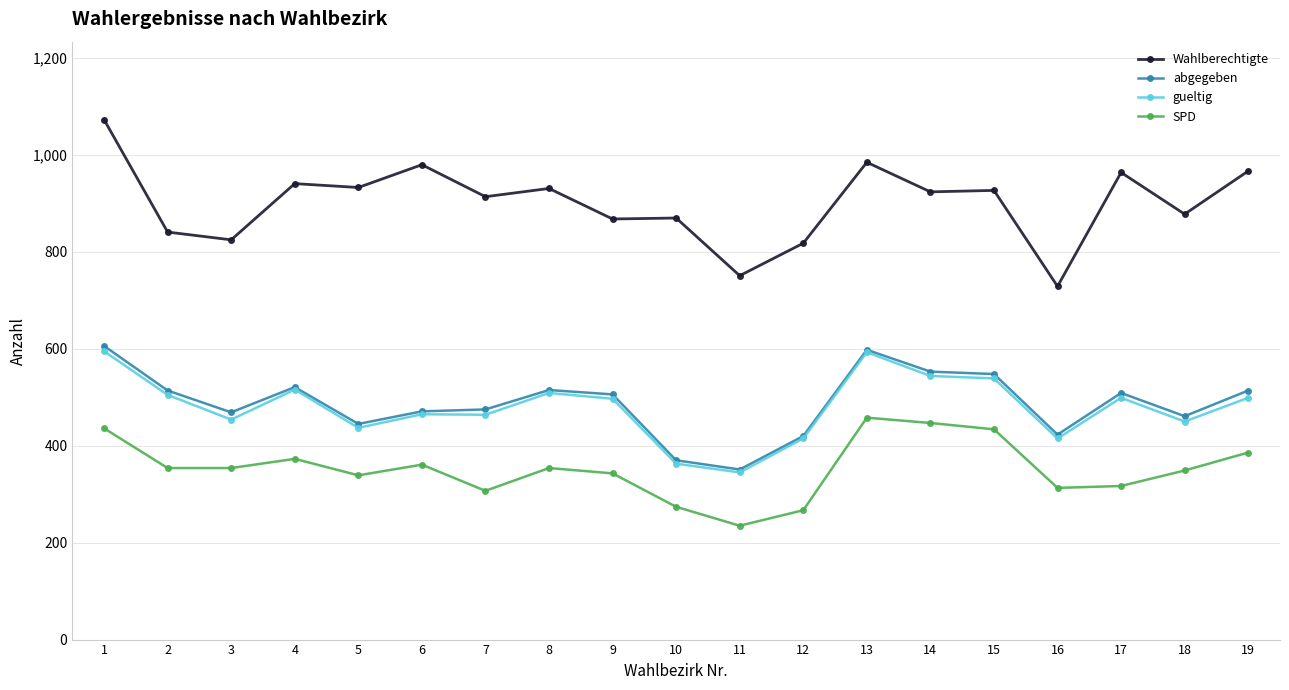

What is the difference between the highest and lowest values at 13?

527